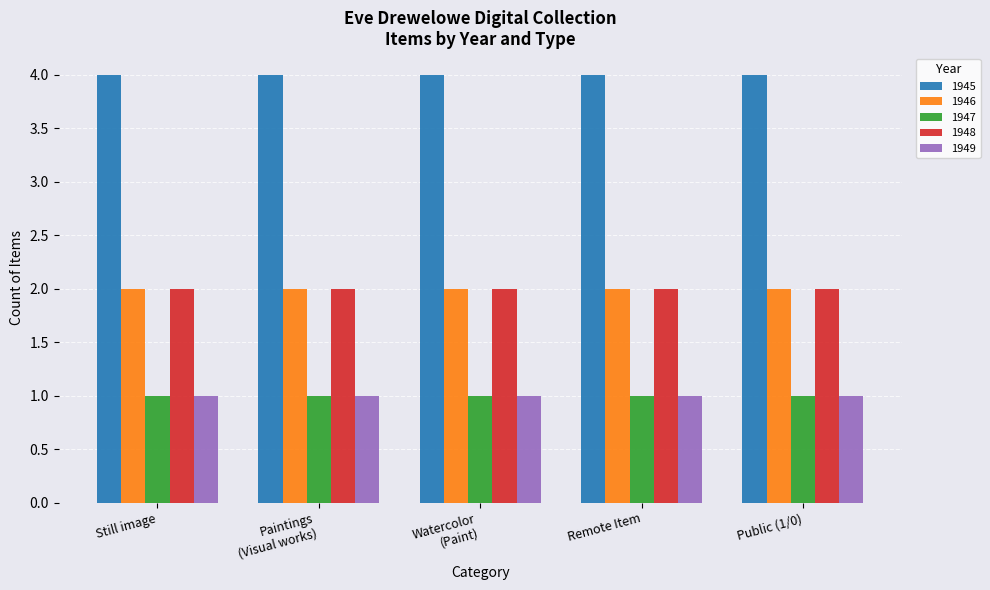

The value of 1945 at Remote Item is 4. True or false?

True